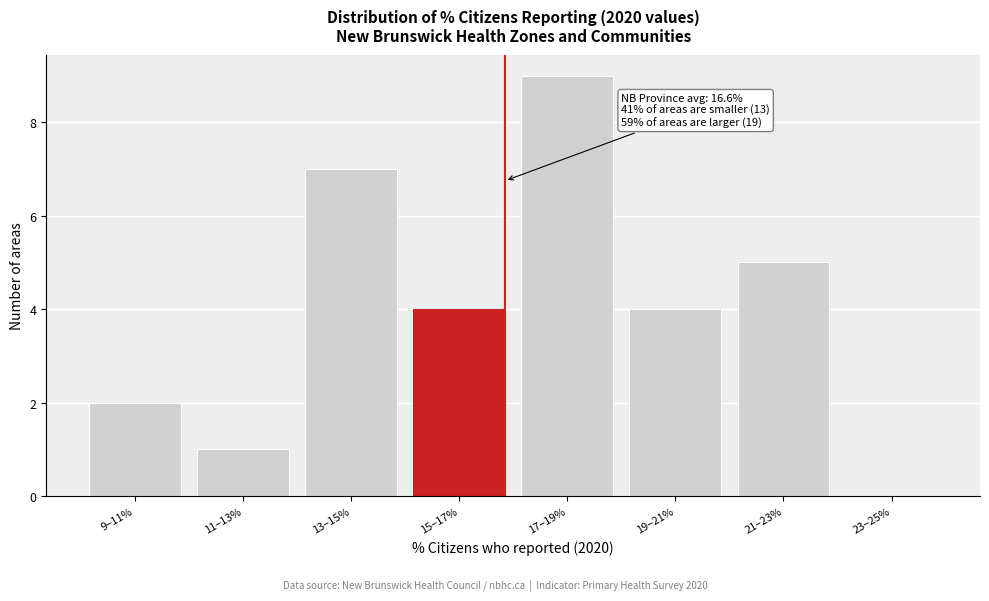

Reading left to right, list all the values displayed in this chart.

9–11%=2	11–13%=1	13–15%=7	15–17%=4	17–19%=9	19–21%=4	21–23%=5	23–25%=0